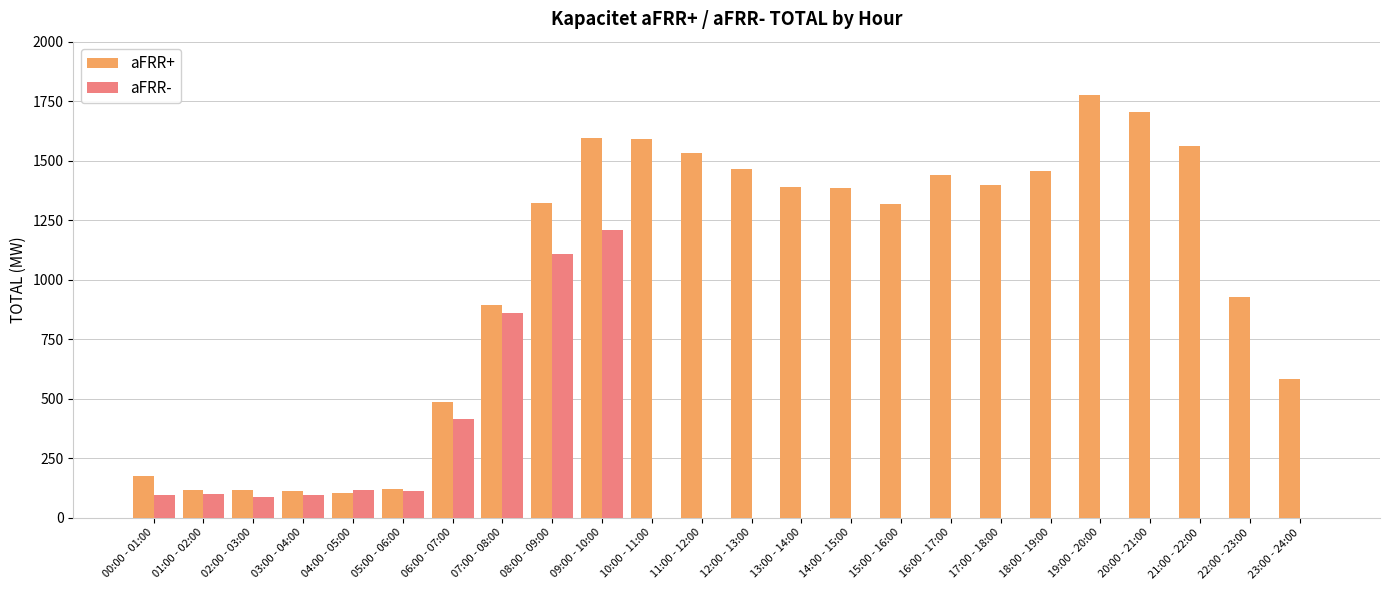

At which label is aFRR- closest to 605?

06:00 - 07:00